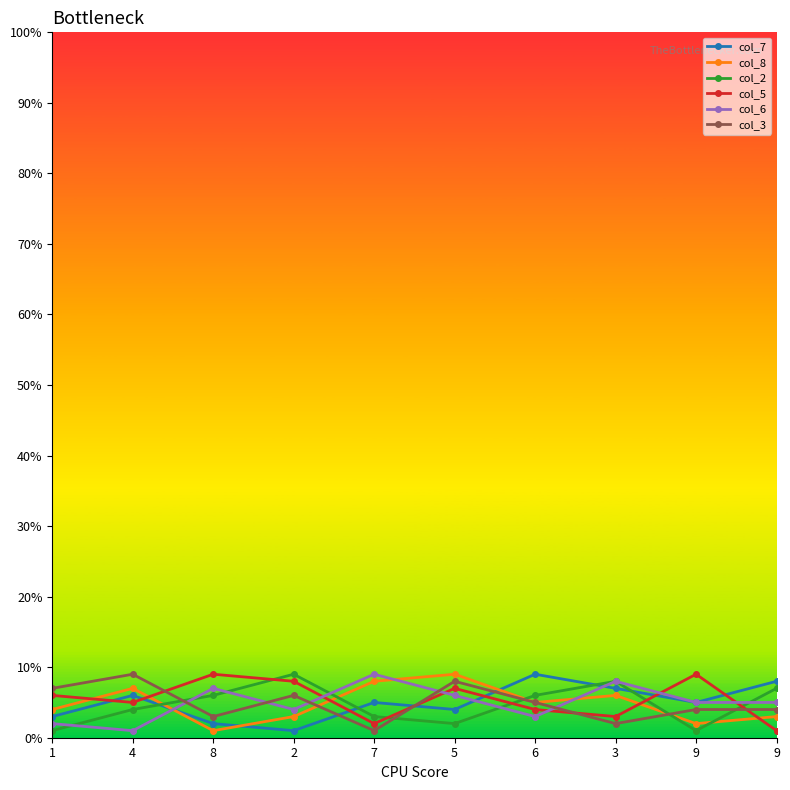

What is the sum of the col_6 values at 1 and 3?

10